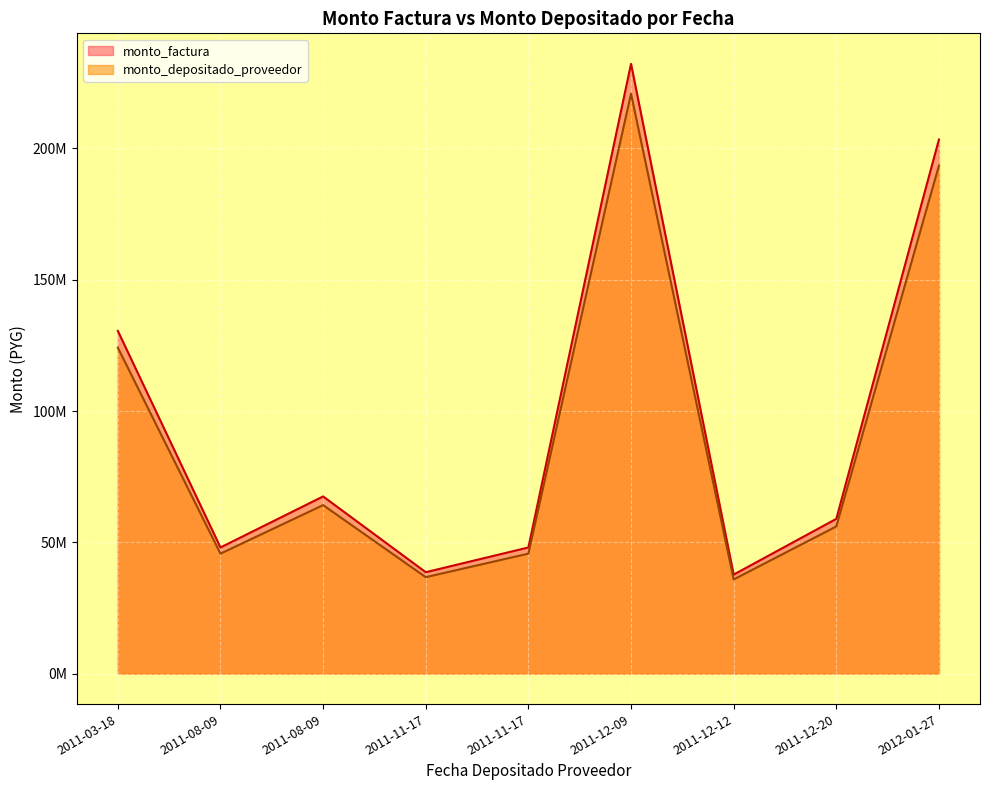

True or false: monto_factura and monto_depositado_proveedor cross at least once.

False